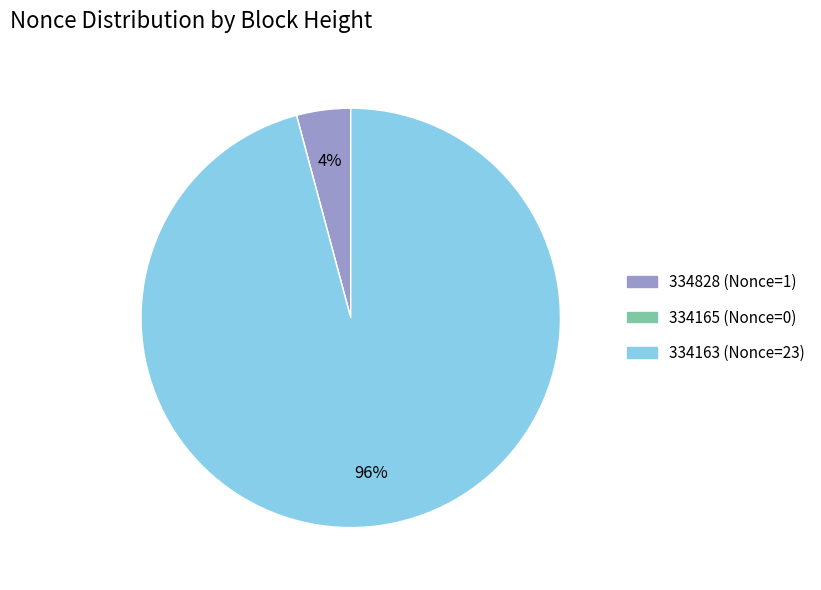

To the nearest percent, what portion does 334828 represent?

4%